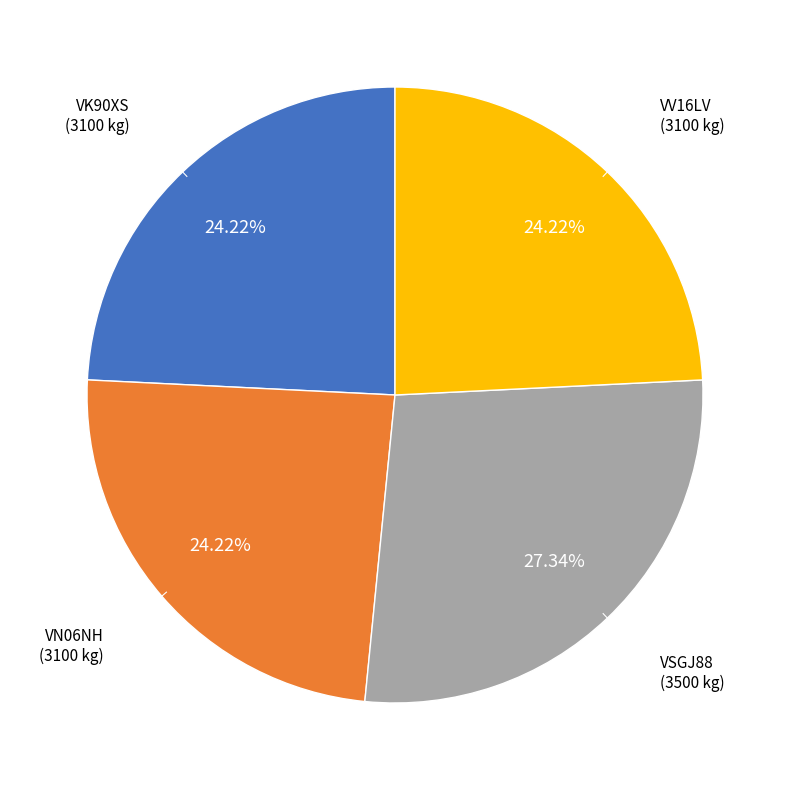

Does any single category account for the majority?

No